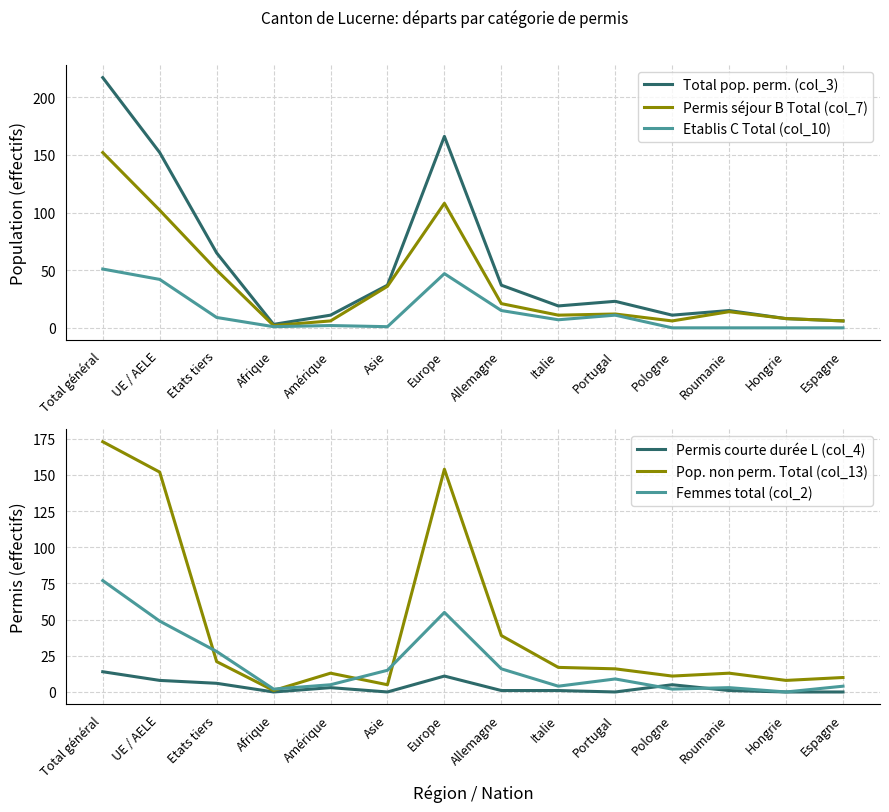

True or false: Total pop. perm. (col_3) has more than 0 points higher than both neighbors.

True